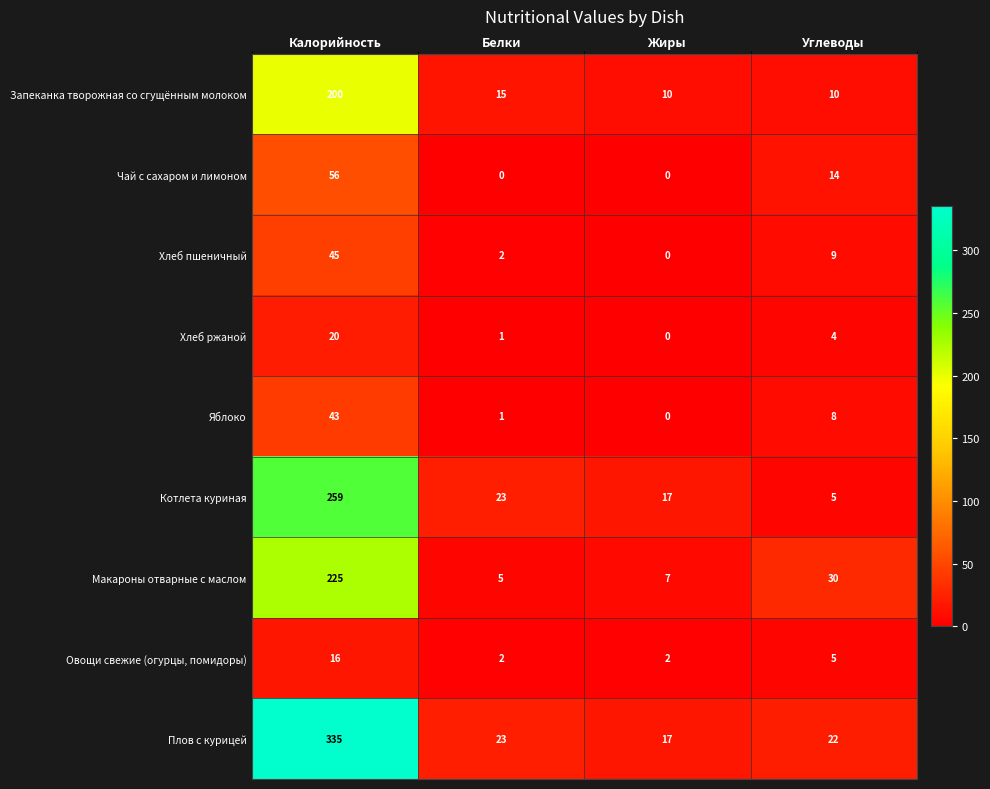

At which category is the sum across all series the highest?

Калорийность